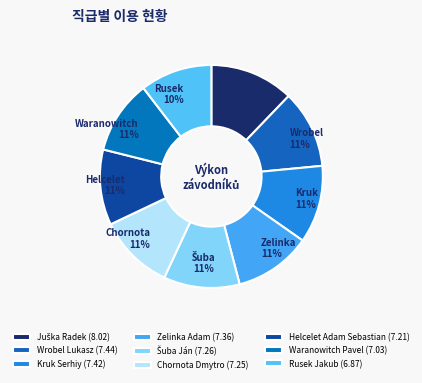

To the nearest percent, what portion does Wrobel Lukasz represent?

11%